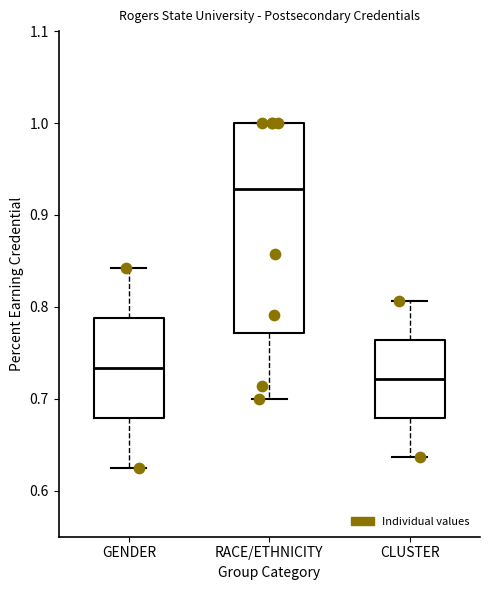

Reading left to right, read every box against the y-axis: the position of its median line, the range the box covers, and the ends of its whiskers. The values are not printed on the chart, so give them approximately, as read against the axis.

GENDER: median 0.73, box 0.68 to 0.79, whiskers 0.63 to 0.84
RACE/ETHNICITY: median 0.93, box 0.77 to 1.00, whiskers 0.70 to 1.00
CLUSTER: median 0.72, box 0.68 to 0.76, whiskers 0.64 to 0.81